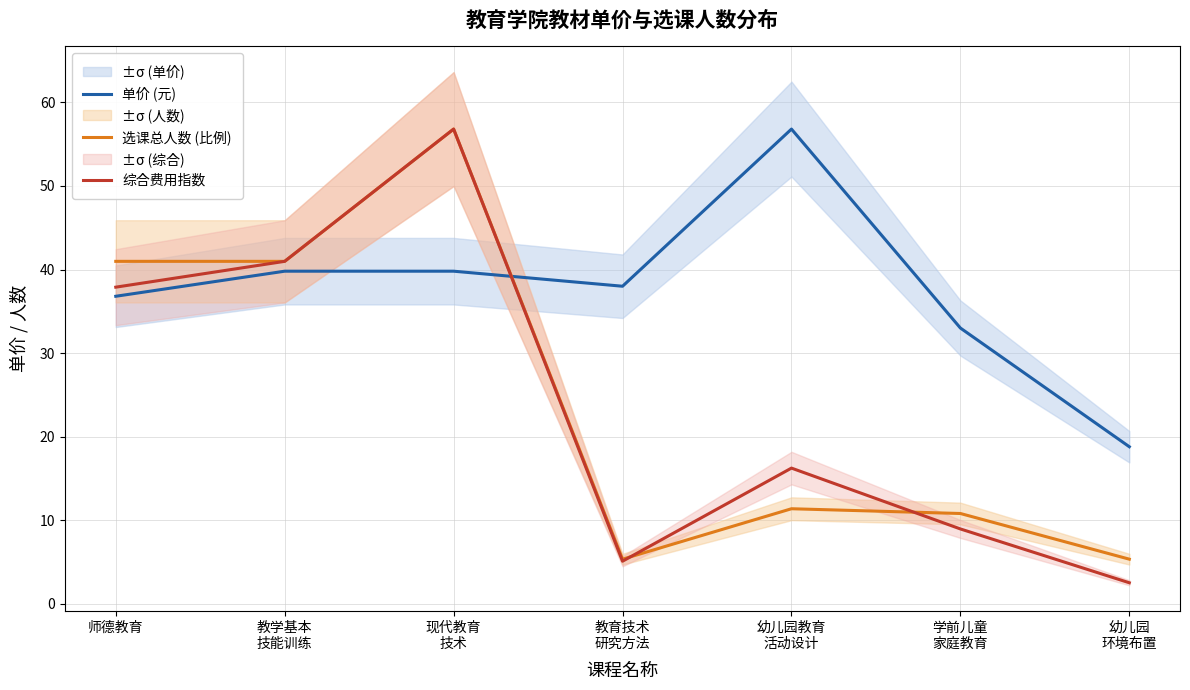

Which series has the largest total across all categories?

单价 (元)